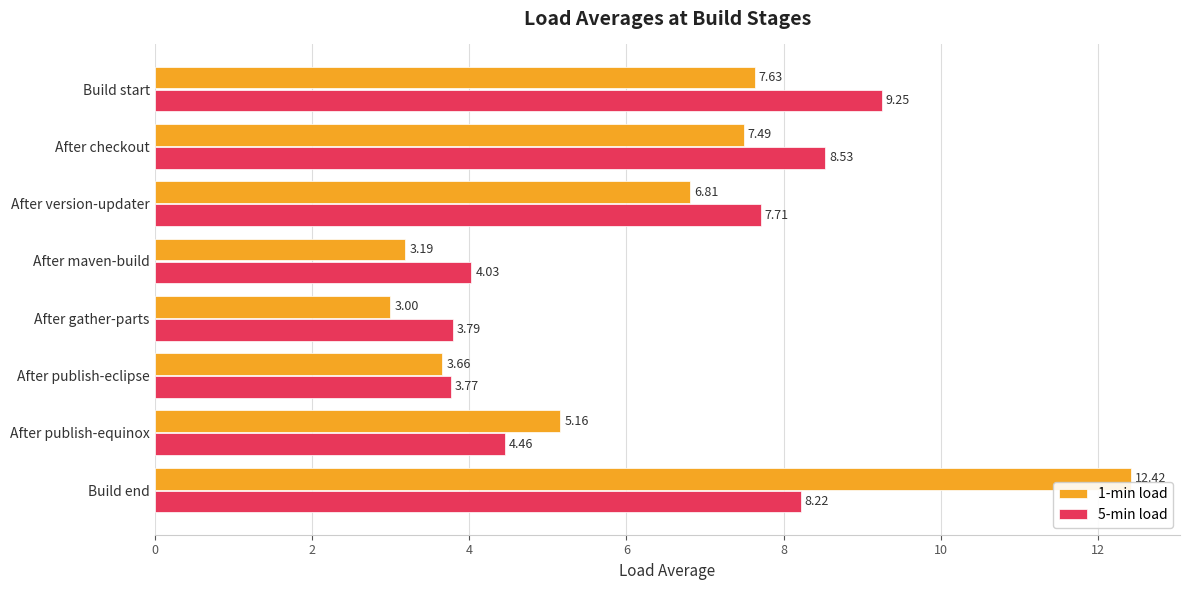

At which category is the sum across all series the highest?

Build end